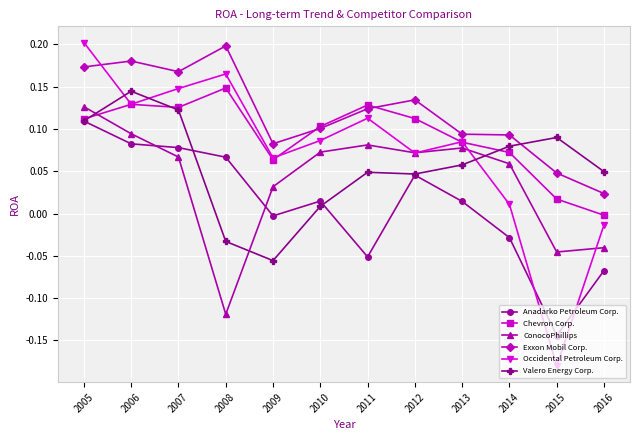

Where is Chevron Corp. nearest to the value 0?

2016